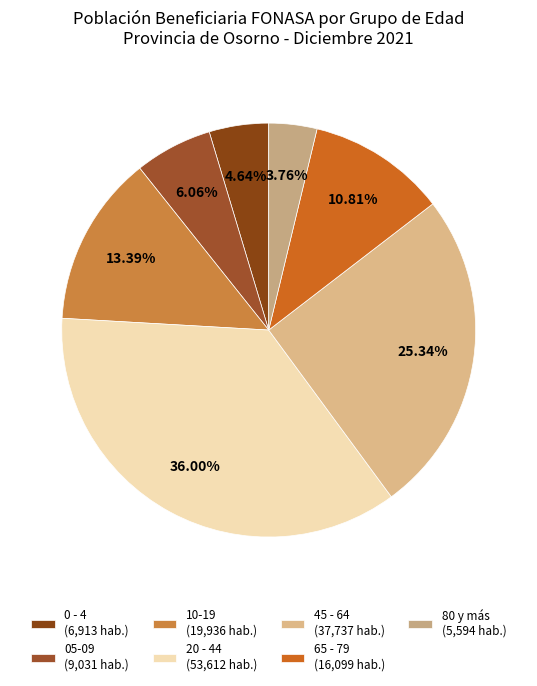

How many segments does this pie chart have?

7